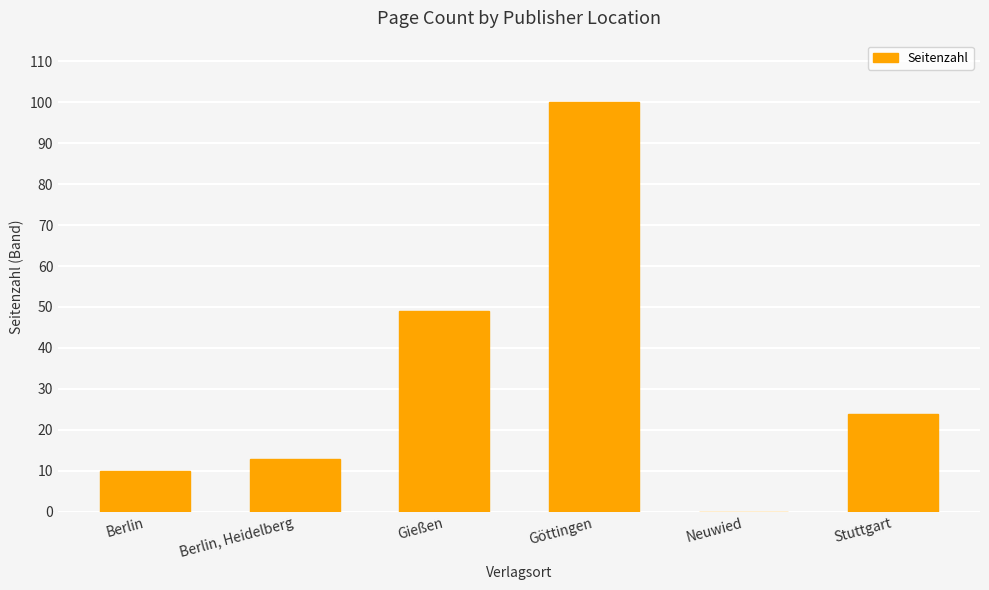

The value at Stuttgart is 24. True or false?

True